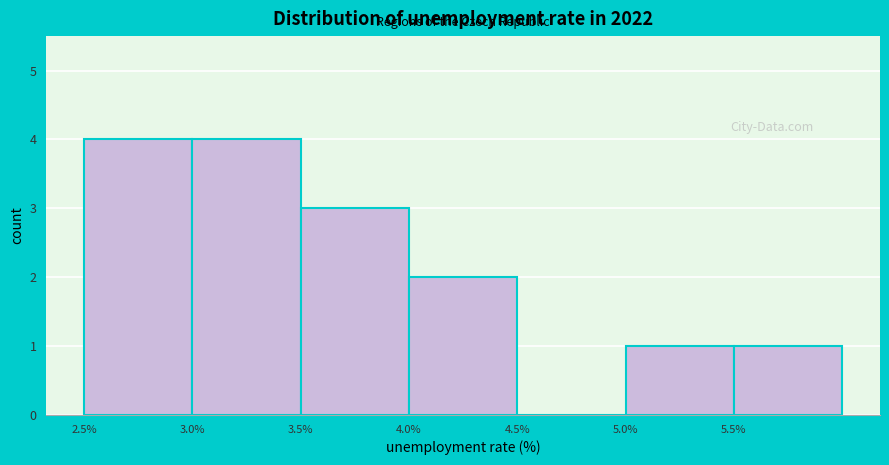

Reading left to right, list every bar in this chart as the range it spans on the x-axis followed by its height. The values are not printed on the chart, so give them approximately, as read against the axis.

2.5 to 3.0: 4
3.0 to 3.5: 4
3.5 to 4.0: 3
4.0 to 4.5: 2
4.5 to 5.0: 0
5.0 to 5.5: 1
5.5 to 6.0: 1